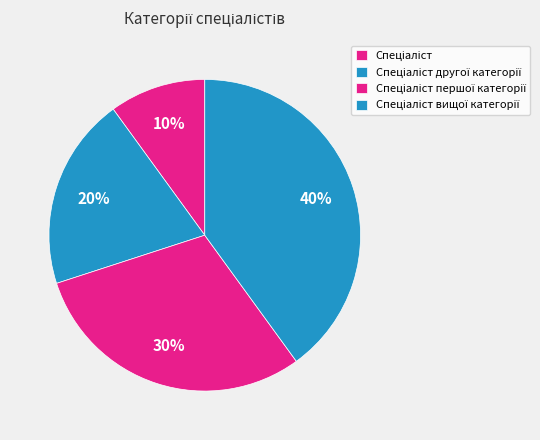

The Спеціаліст slice represents 4% of the pie. True or false?

False